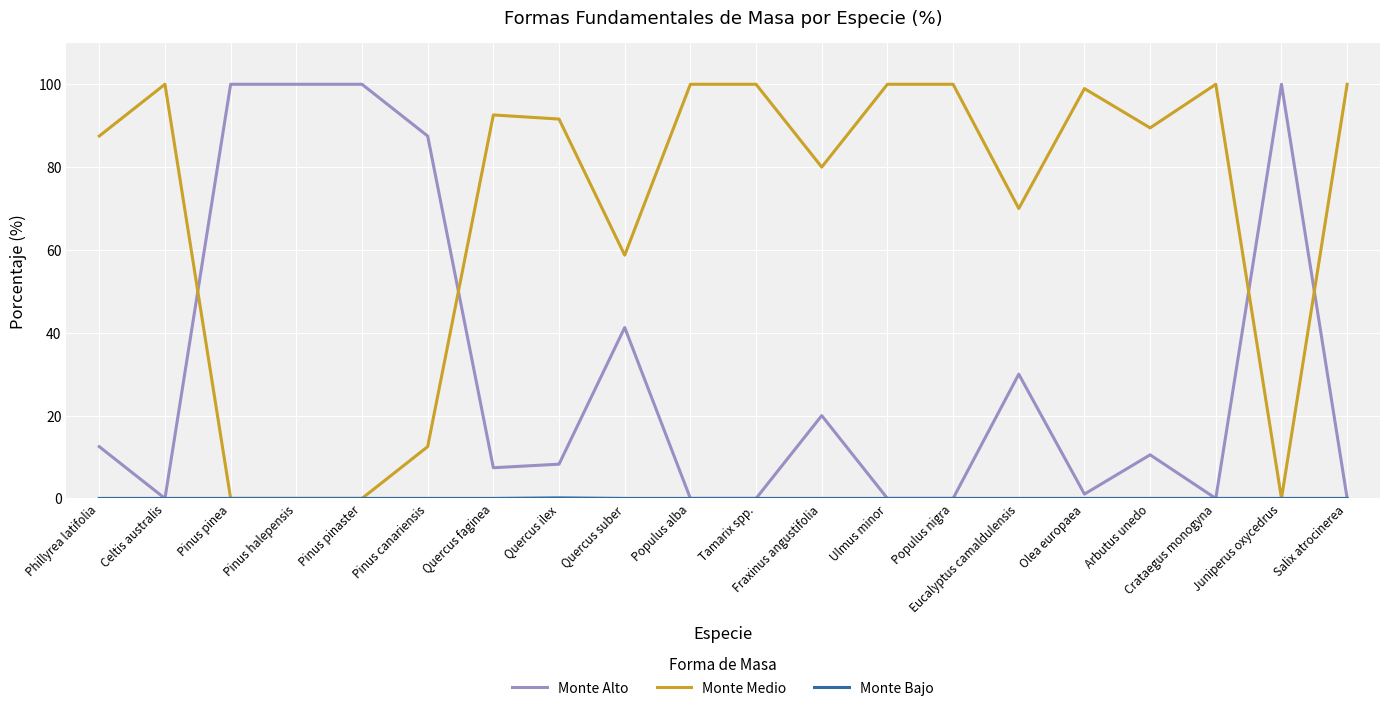

What is the spread (max minus min) of values at Populus nigra?

100.0